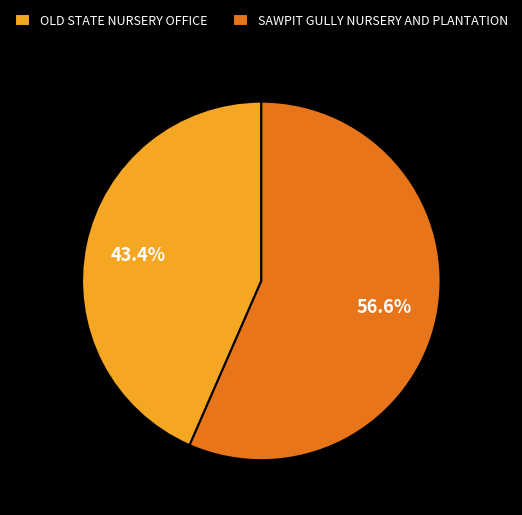

The OLD STATE NURSERY OFFICE slice represents 49% of the pie. True or false?

False